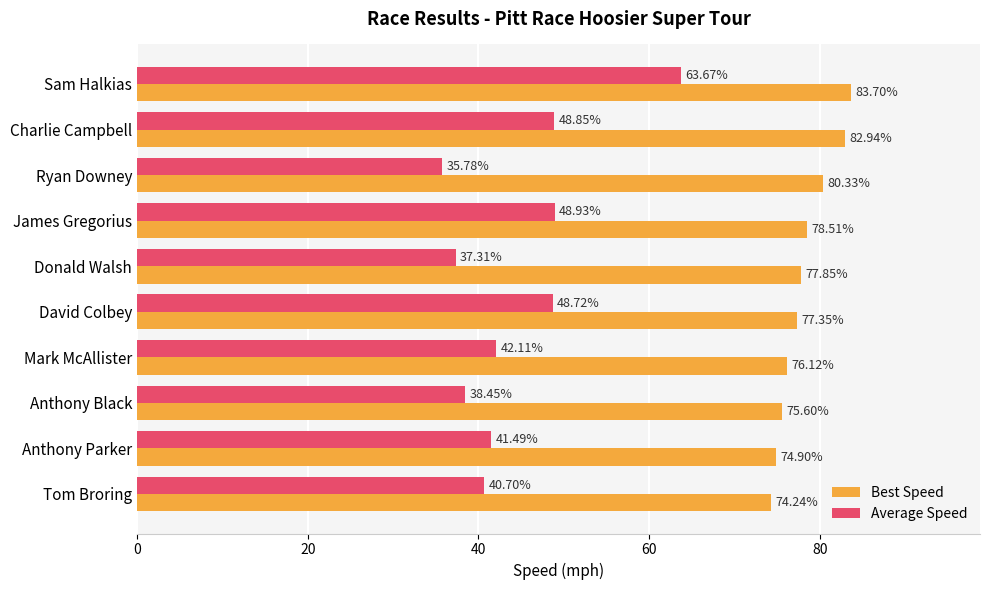

List the labels in order of Average Speed value, smallest first.

Ryan Downey, Donald Walsh, Anthony Black, Tom Broring, Anthony Parker, Mark McAllister, David Colbey, Charlie Campbell, James Gregorius, Sam Halkias